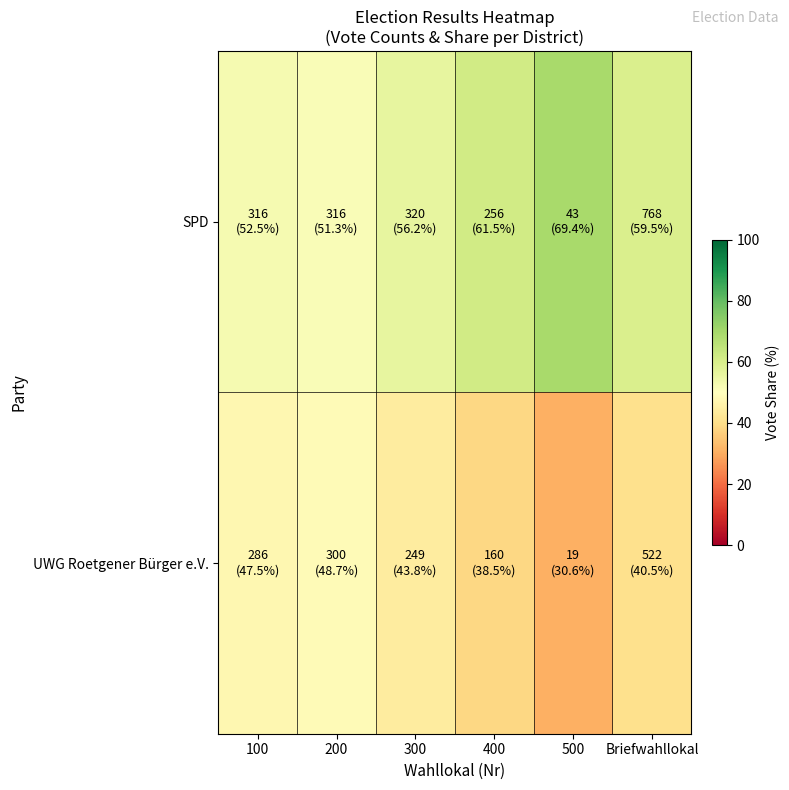

At which category does the chart reach its minimum across all series?

500